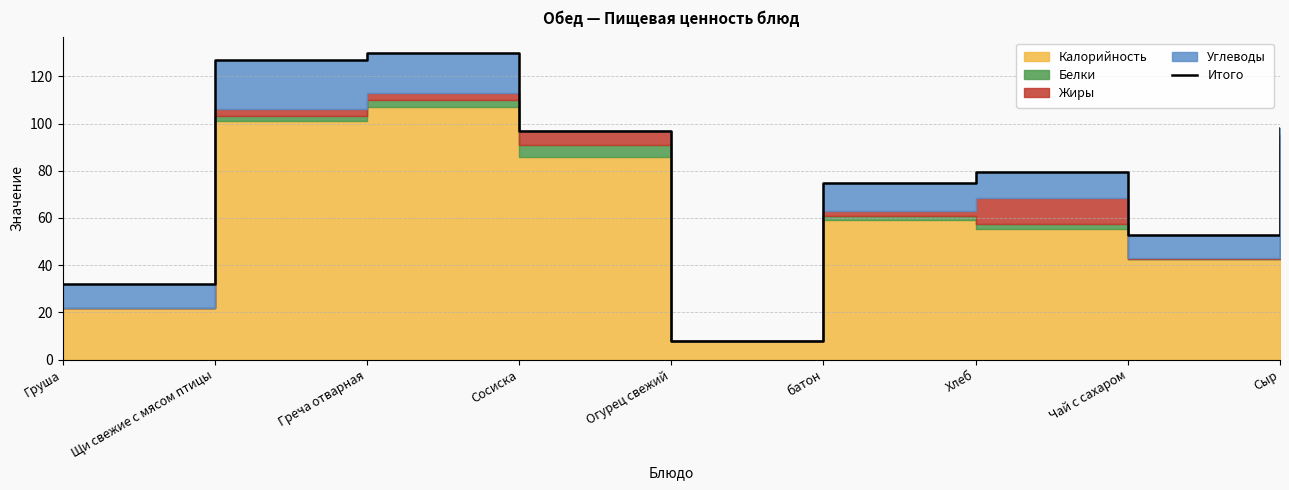

Reading left to right, list all the values displayed in this chart.

Груша=32.0	Щи свежие с мясом птицы=127.0	Греча отварная=130.0	Сосиска=97.0	Огурец свежий=8.0	батон=75.0	Хлеб=79.3	Чай с сахаром=52.8	Сыр=98.0